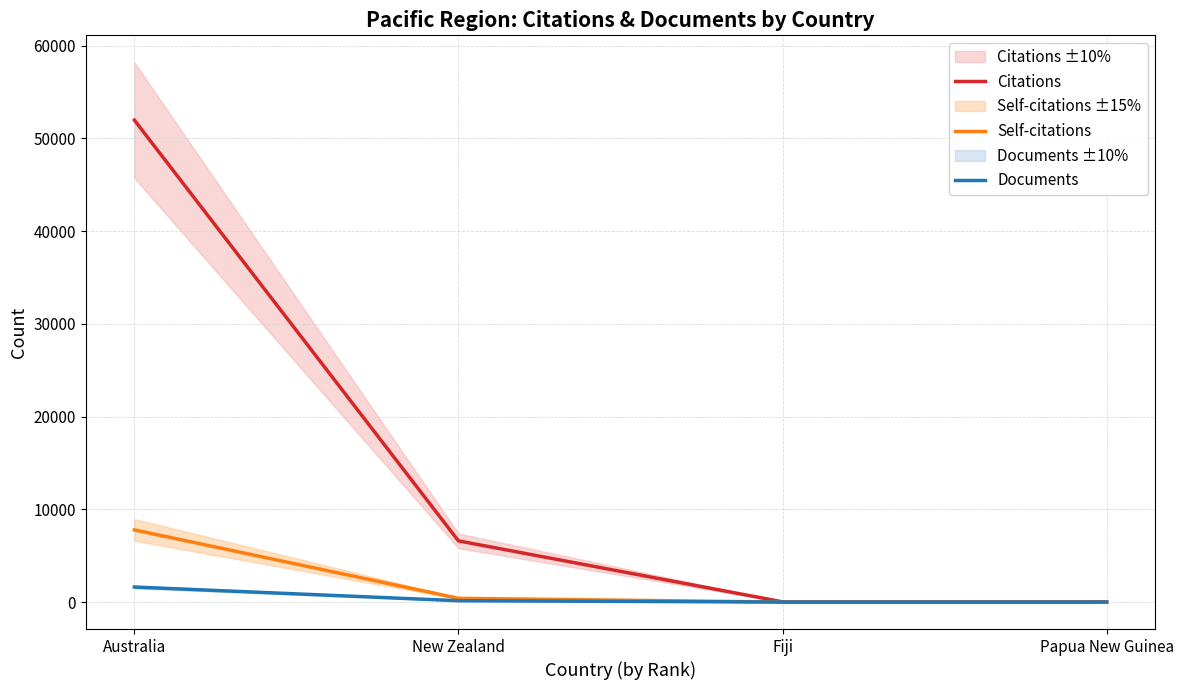

How many categories are shown in the chart?

4